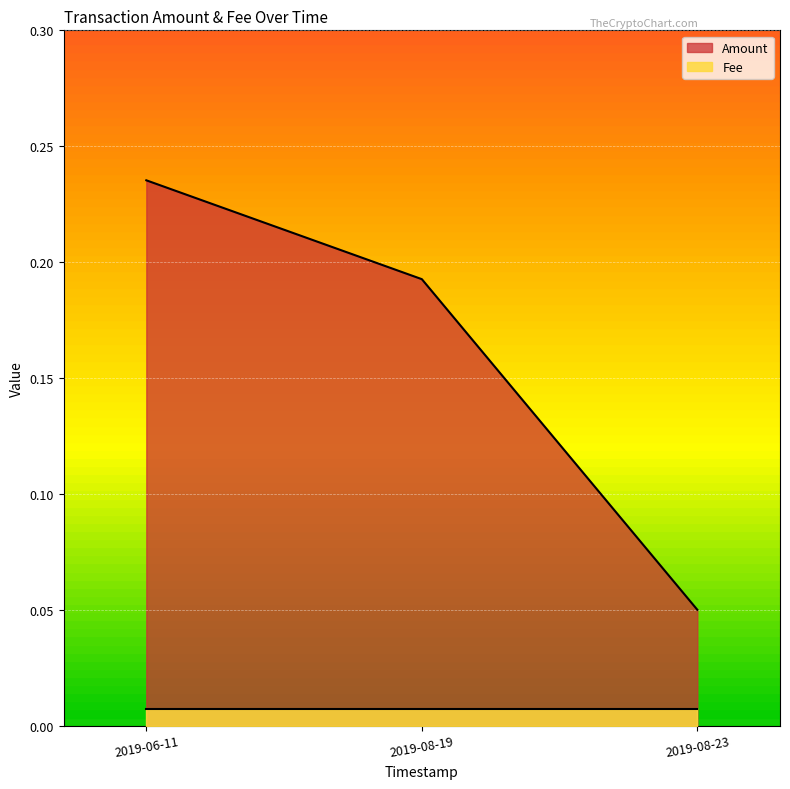

Count the values in the range 0 to 1.

3